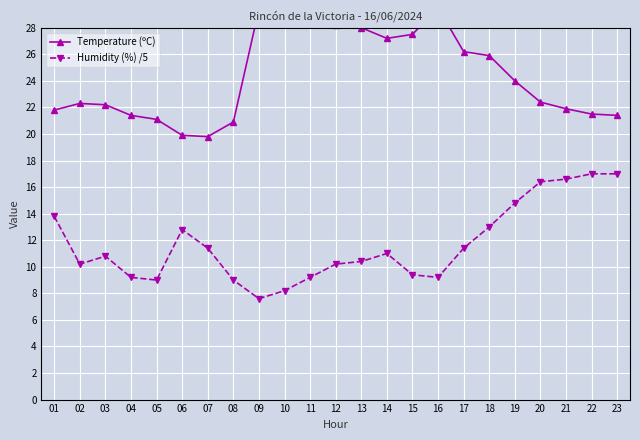

Count the number of data series in this chart.

2